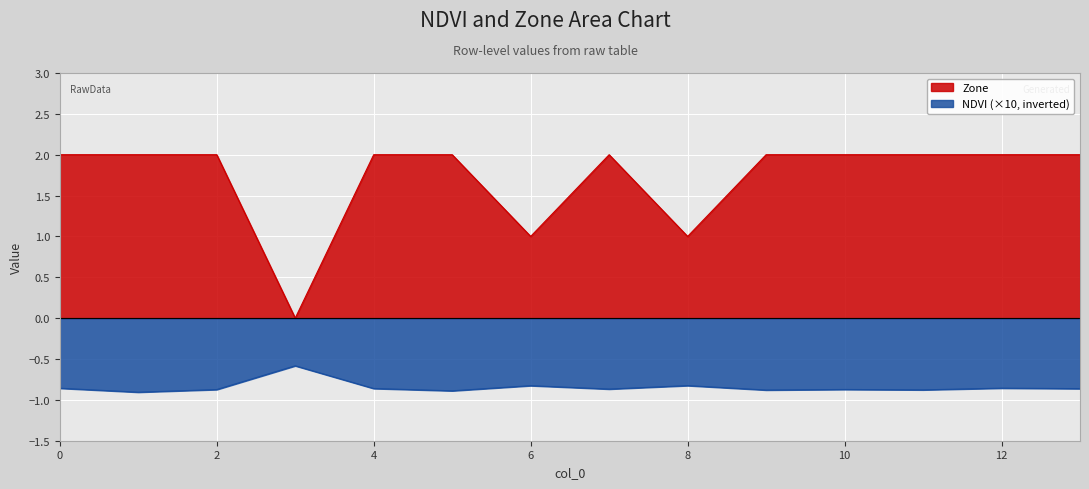

True or false: Zone and NDVI intersect in this chart.

False